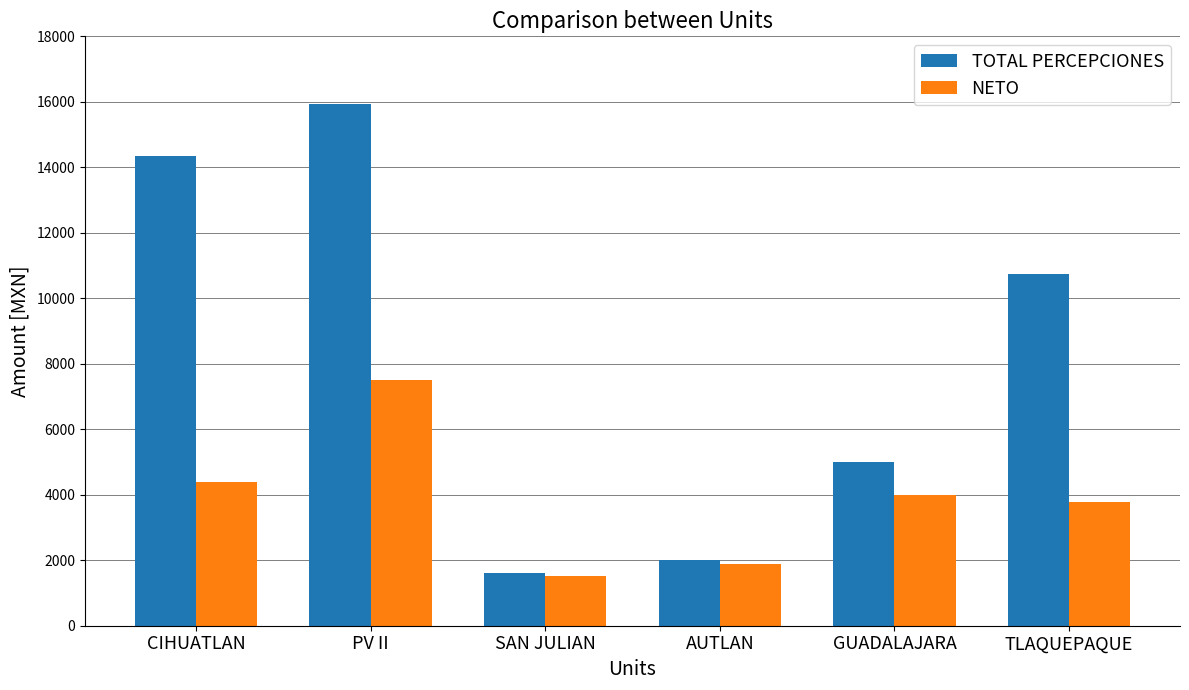

Rank the categories by NETO value from lowest to highest.

SAN JULIAN, AUTLAN, TLAQUEPAQUE, GUADALAJARA, CIHUATLAN, PV II